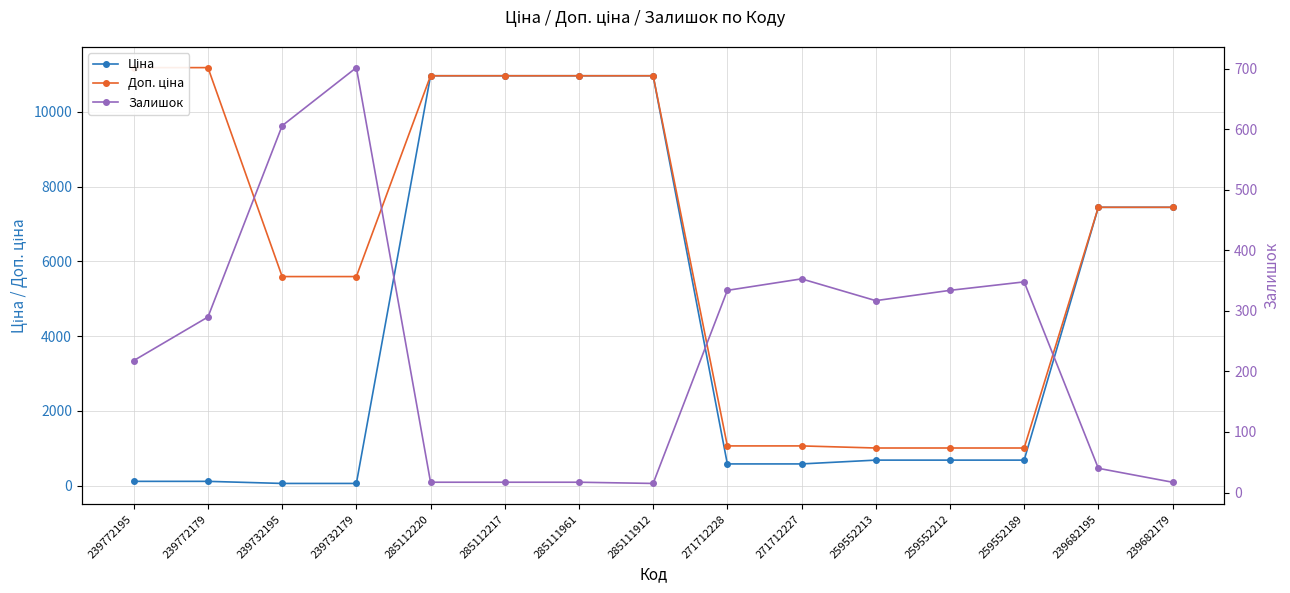

What is the maximum value shown in the chart?

11182.0